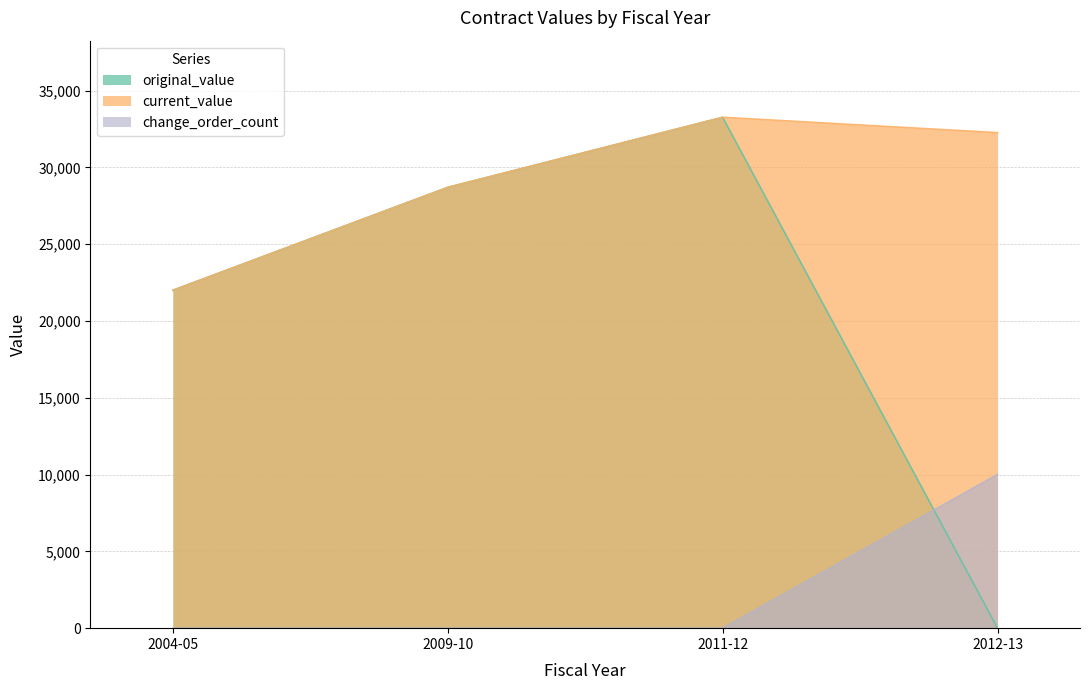

Reading left to right, list all the values displayed in this chart.

original_value: 2004-05=22000.0	2009-10=28698.0	2011-12=33259.2	2012-13=0.0
current_value: 2004-05=22000.0	2009-10=28698.0	2011-12=33259.2	2012-13=32259.2
change_order_count: 2004-05=0.0	2009-10=0.0	2011-12=0.0	2012-13=10000.0